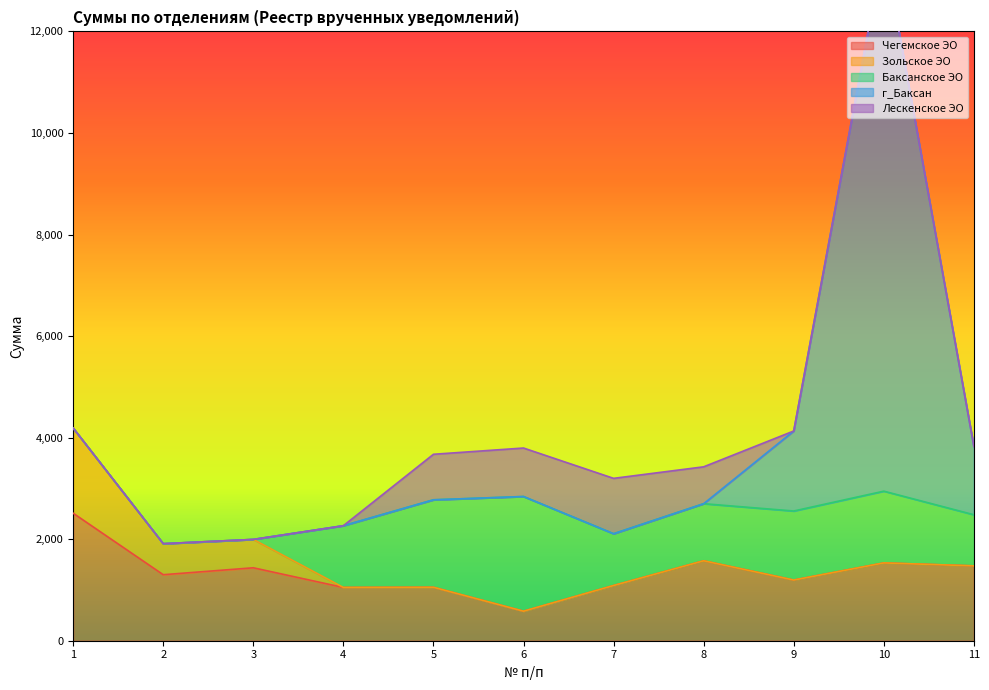

Between 11 and 9, which is larger?

11